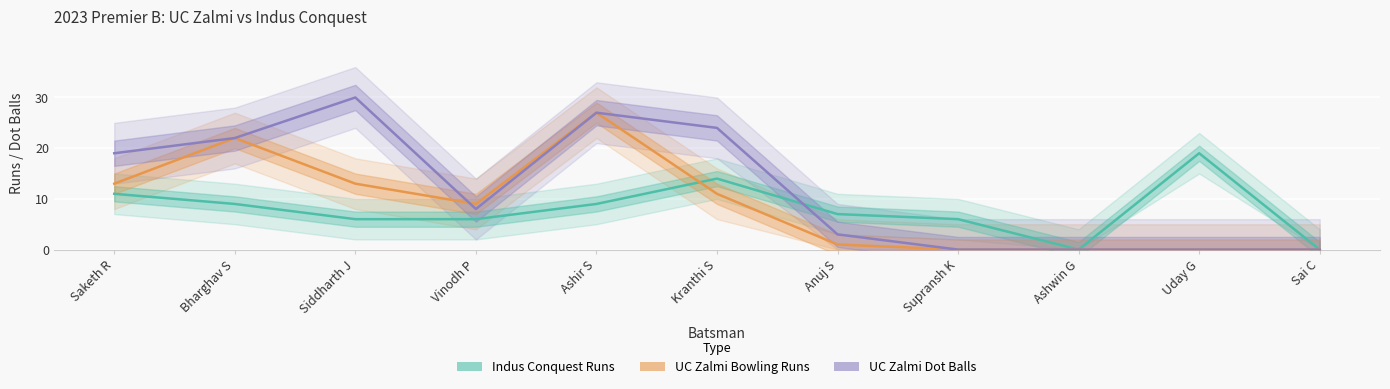

True or false: Indus Conquest Runs has more than 1 points higher than both neighbors.

True